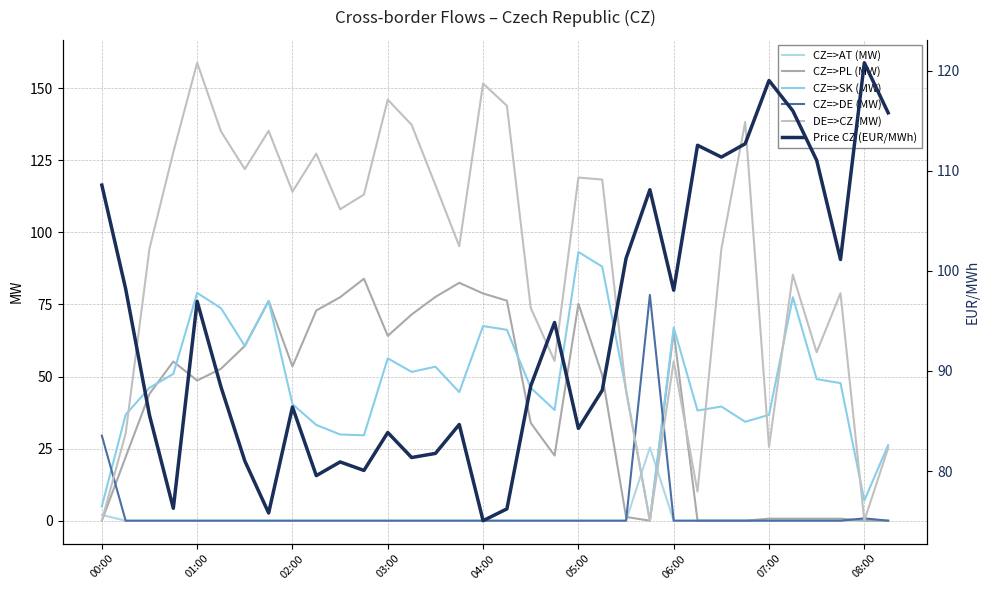

True or false: CZ=>SK (MW) has a value of 133.3 at 29.

False